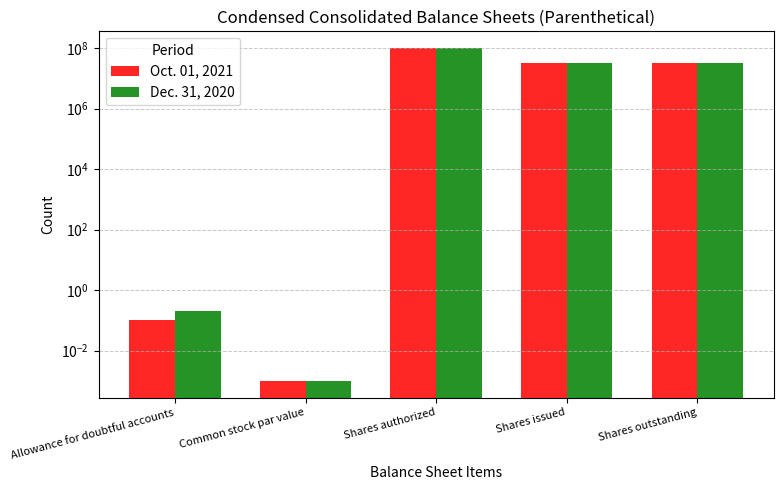

Where is Oct. 01, 2021 nearest to the value 50000000?

Shares issued